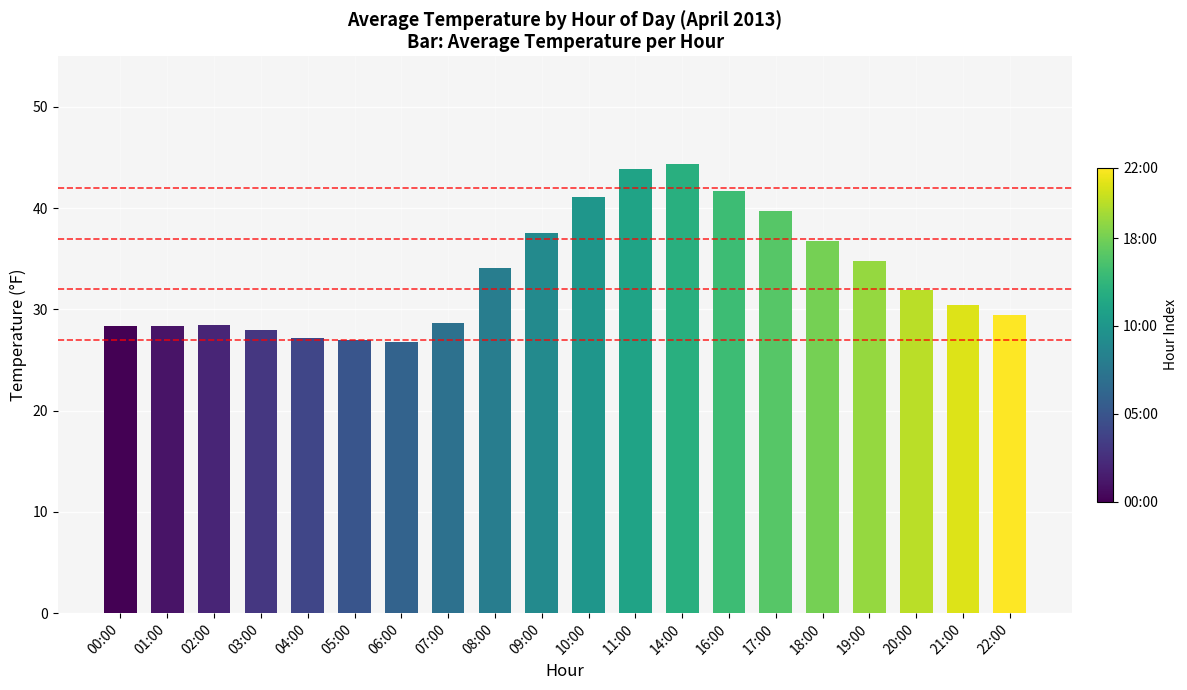

What is the difference between the maximum and second lowest values?

17.4